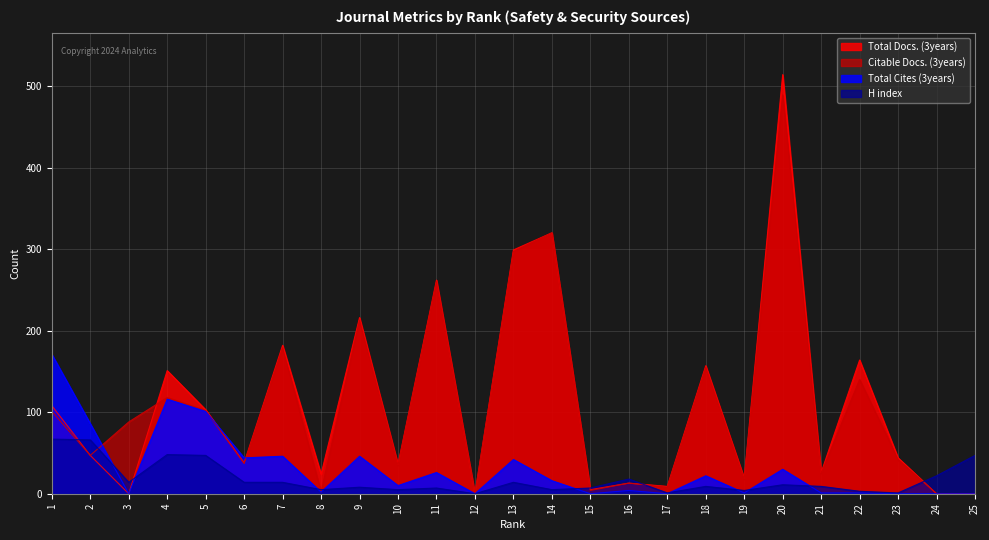

How many interior local peaks does the Total Docs. (3years) series have?

9